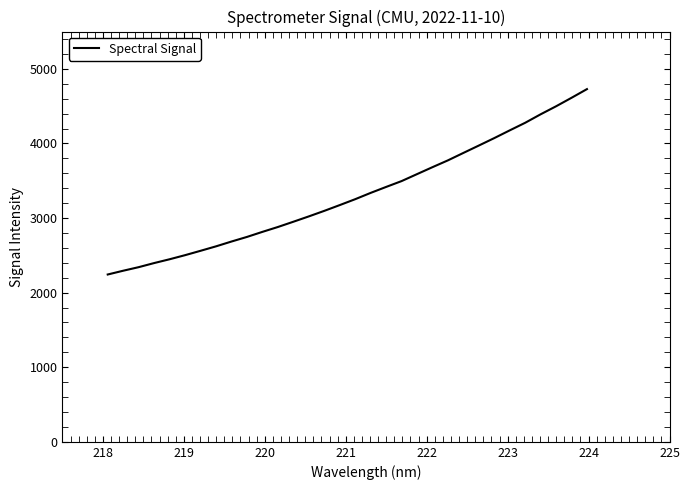

What is the minimum value shown in the chart?

2243.2